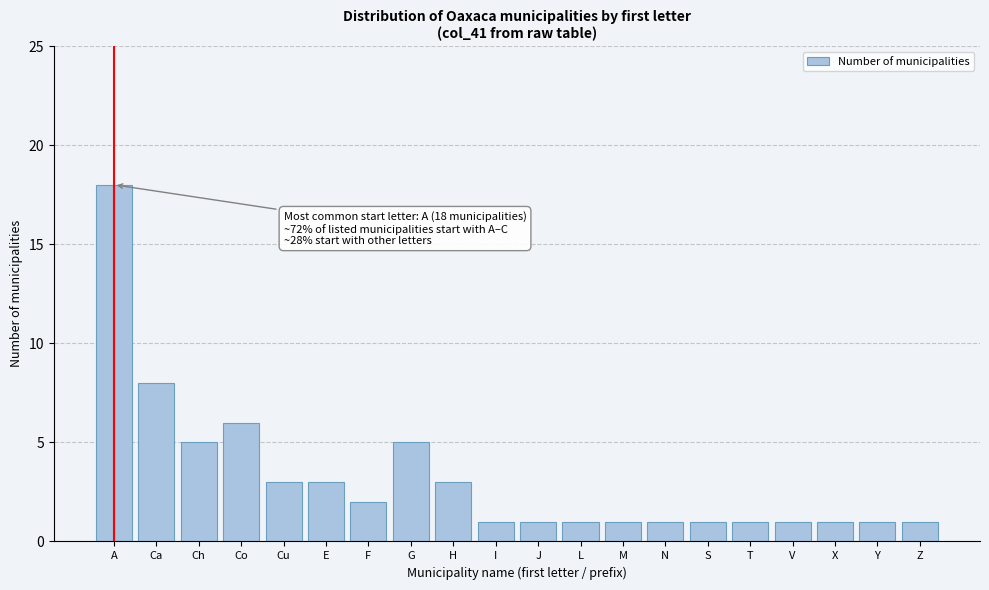

Reading left to right, extract all data points from this chart.

18	8	5	6	3	3	2	5	3	1	1	1	1	1	1	1	1	1	1	1